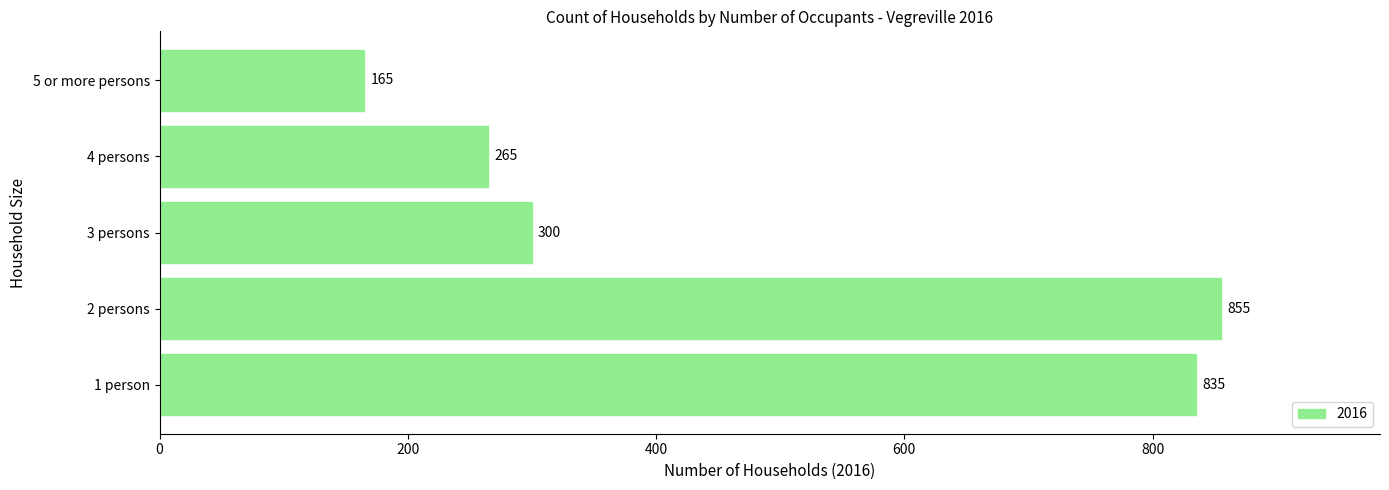

Rank the categories by value from highest to lowest.

2 persons, 1 person, 3 persons, 4 persons, 5 or more persons